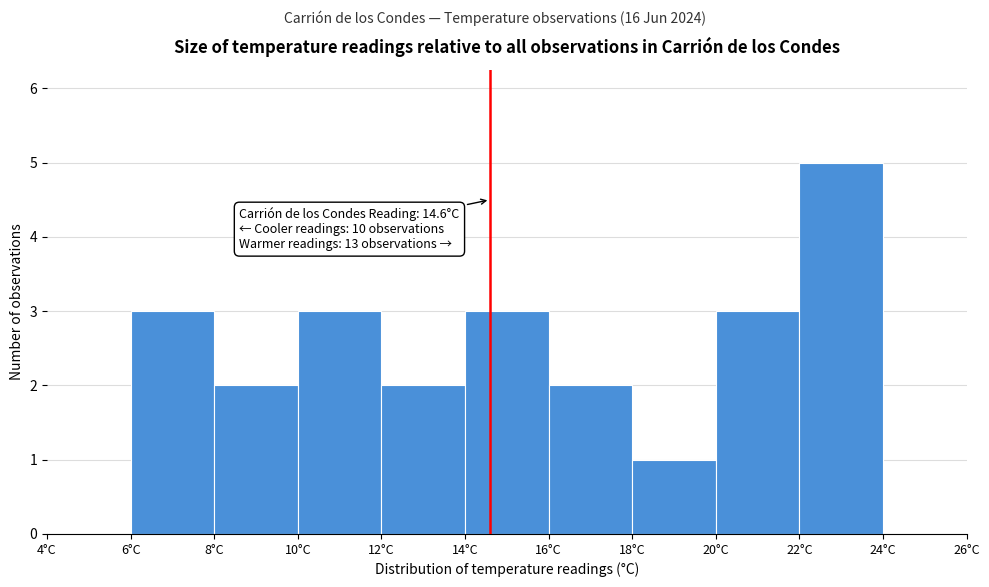

Over which range of the x-axis is the bar tallest?

22 to 24